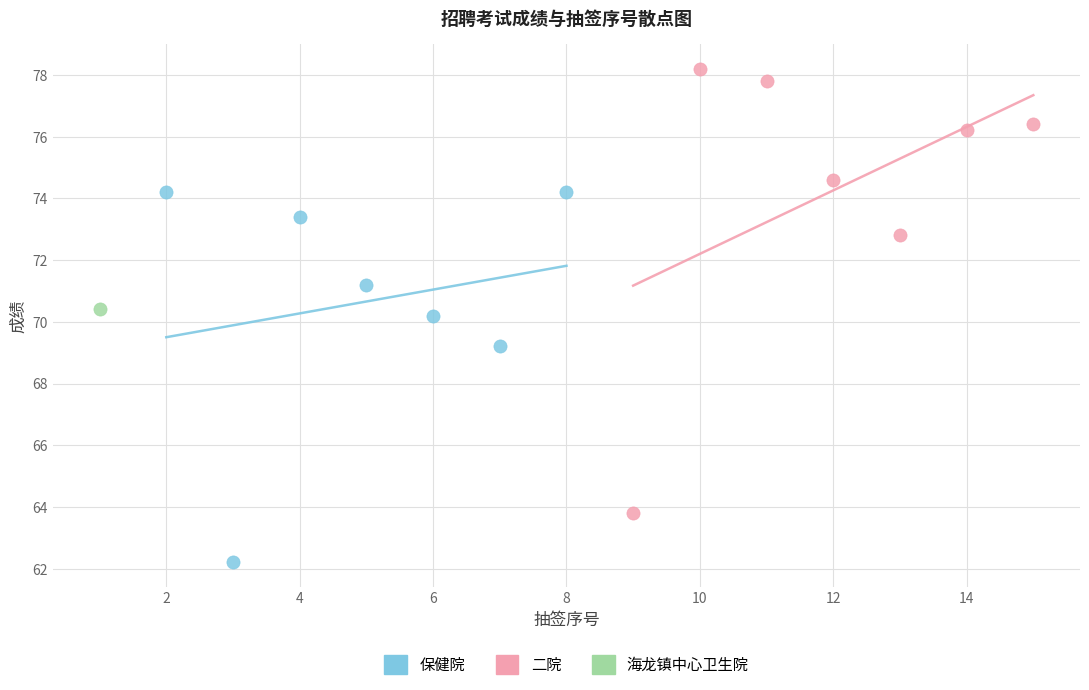

What are all the series names shown in the legend?

保健院, 二院, 海龙镇中心卫生院